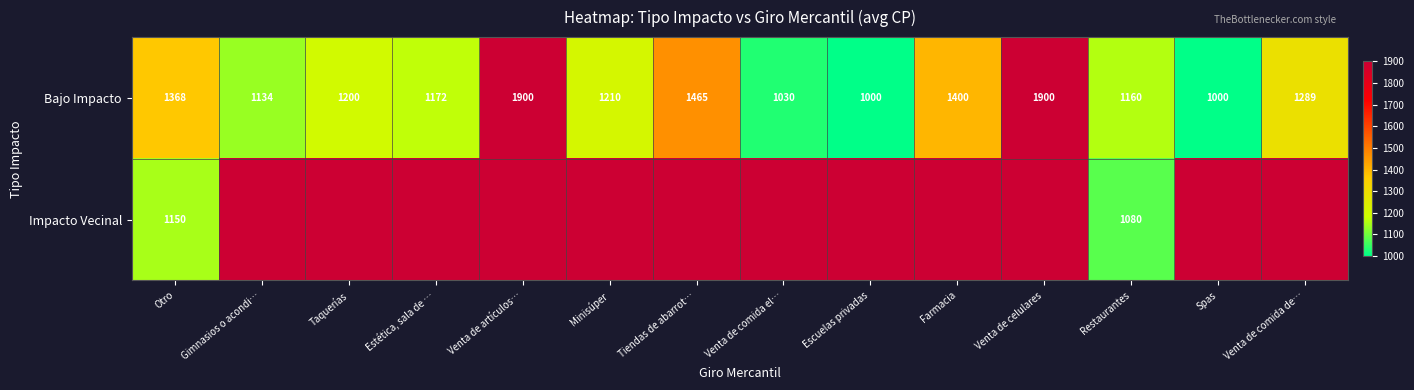

What is the lowest value of the Bajo Impacto series?

1000